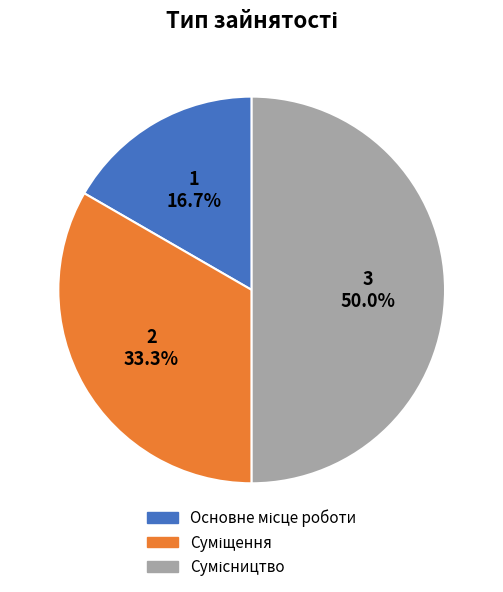

How many slices are in this pie chart?

3